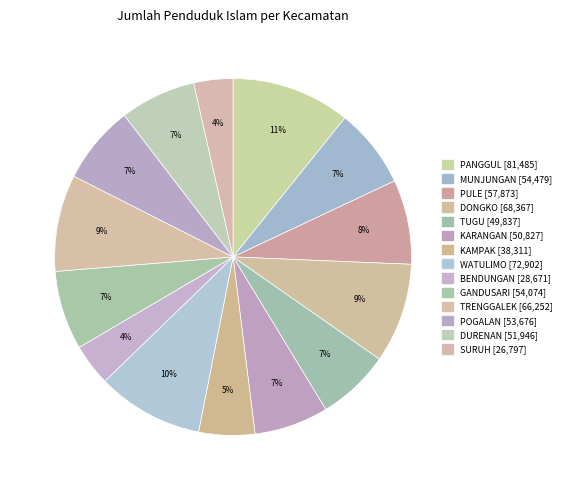

Count the number of slices in the pie.

14